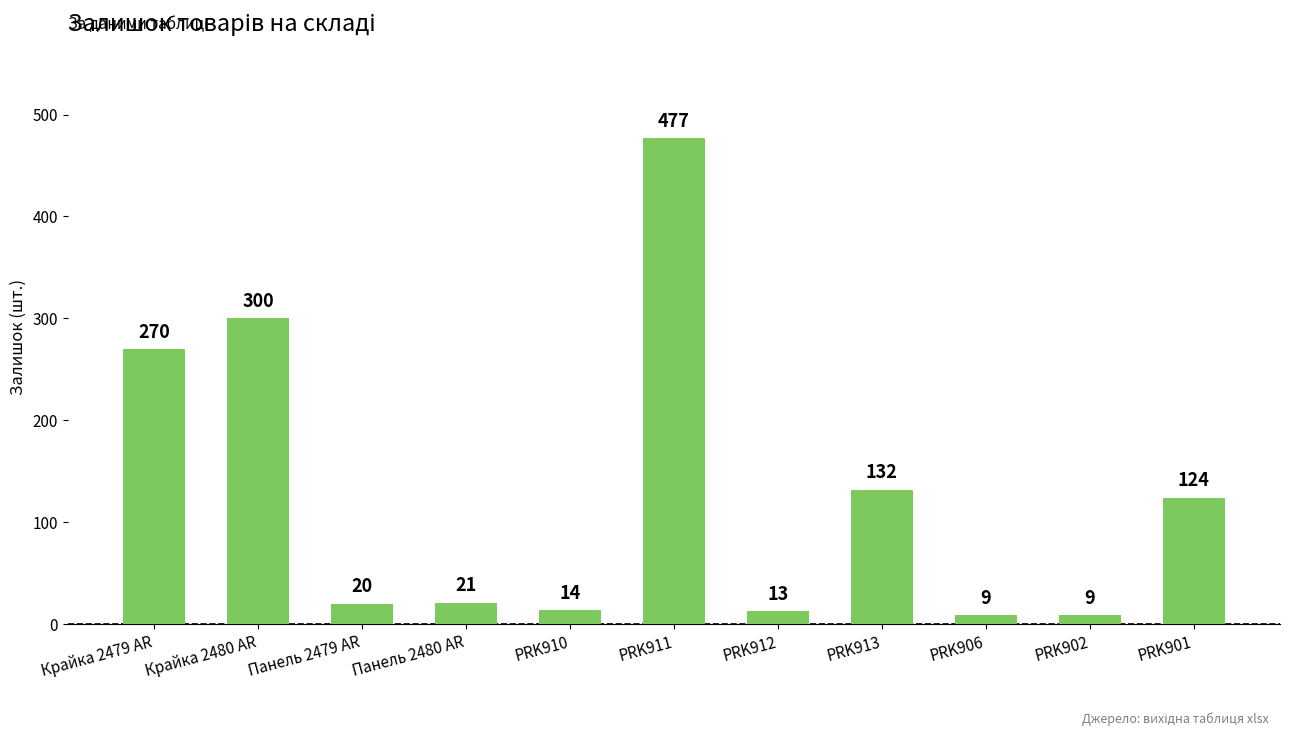

The value at PRK902 is 9. True or false?

True